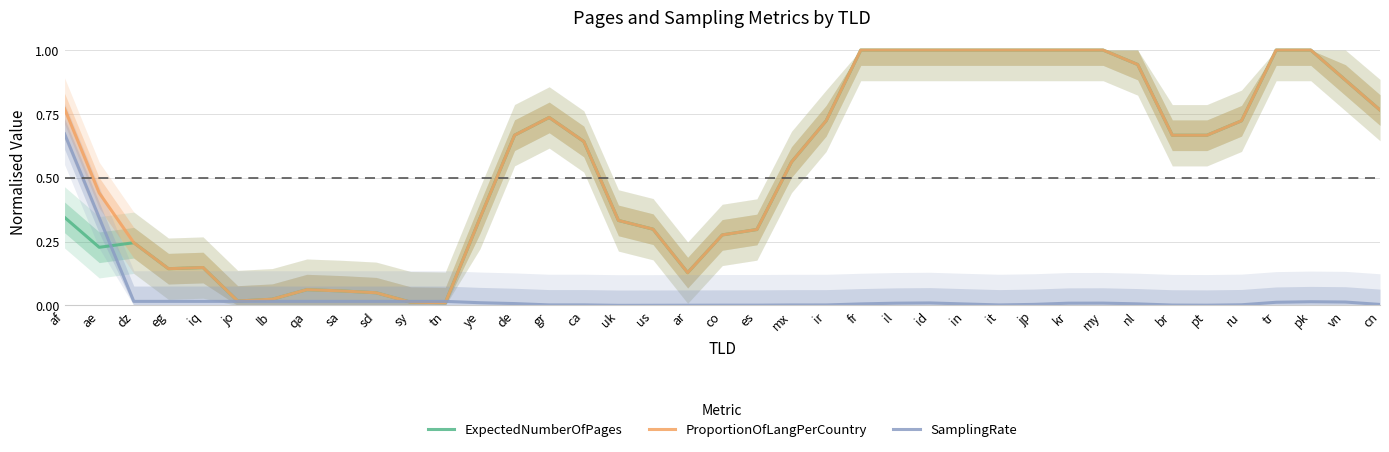

True or false: ExpectedNumberOfPages has a value of 0.1 at iq.

True